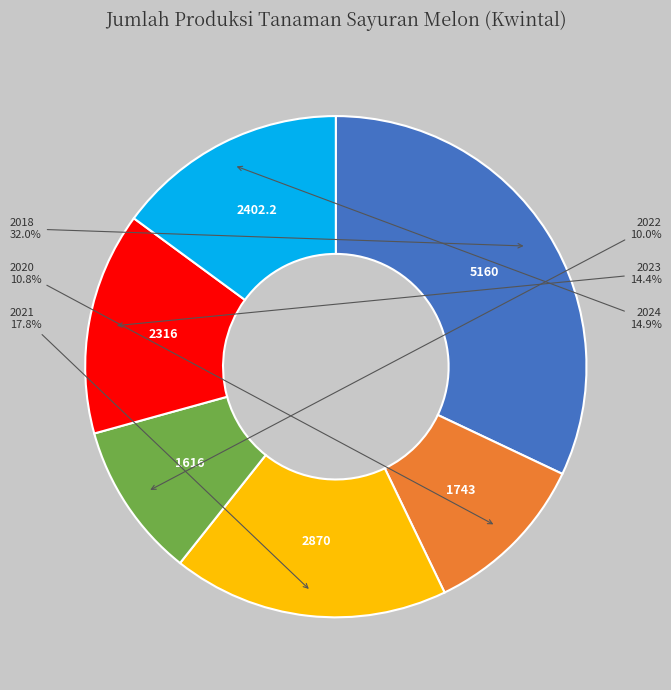

Combined, do 2020 and 2022 account for over 50%?

No